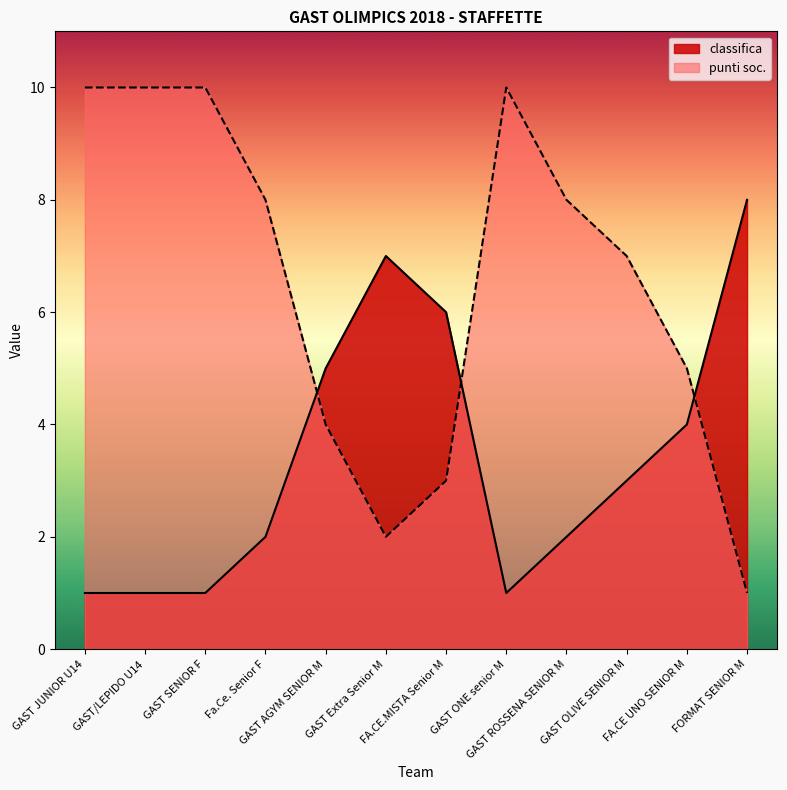

Which series has the widest spread of values?

punti soc.